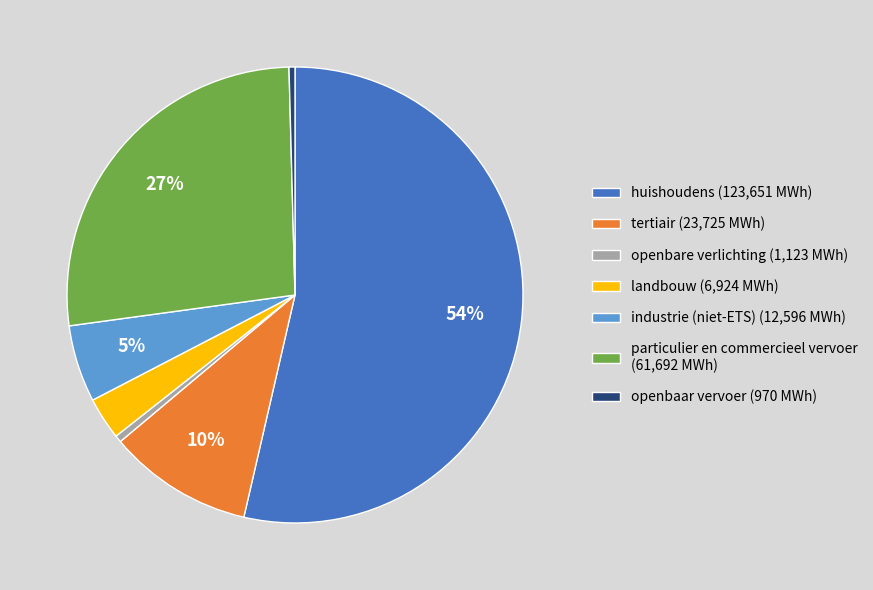

To the nearest percent, what is the combined percentage of landbouw (6,924 MWh) and openbare verlichting (1,123 MWh)?

3%